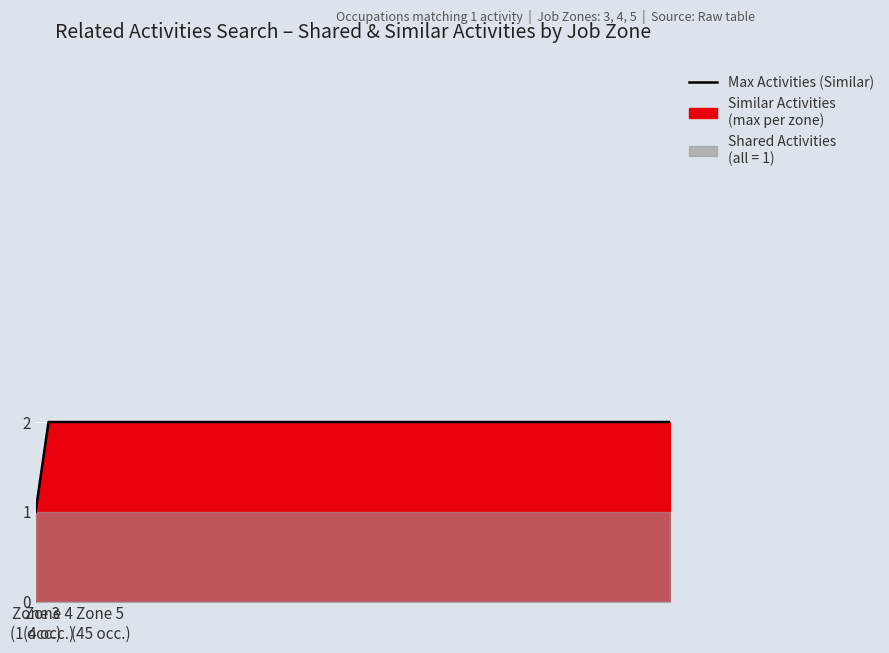

Rank the categories by Similar Activities value from lowest to highest.

Job Zone 3, Job Zone 4, Job Zone 5